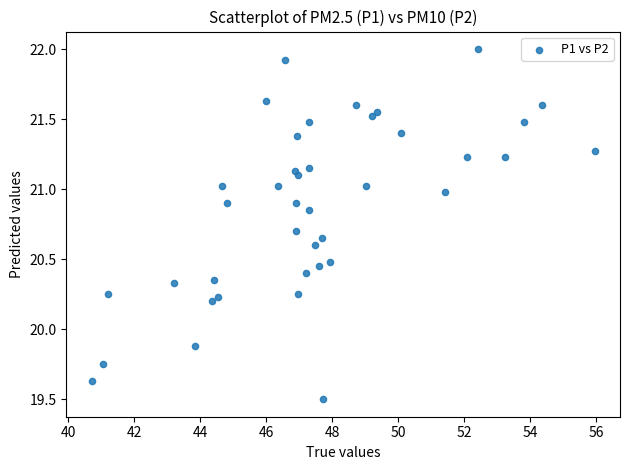

What Y value in the scatter plot is closest to 20?

19.9